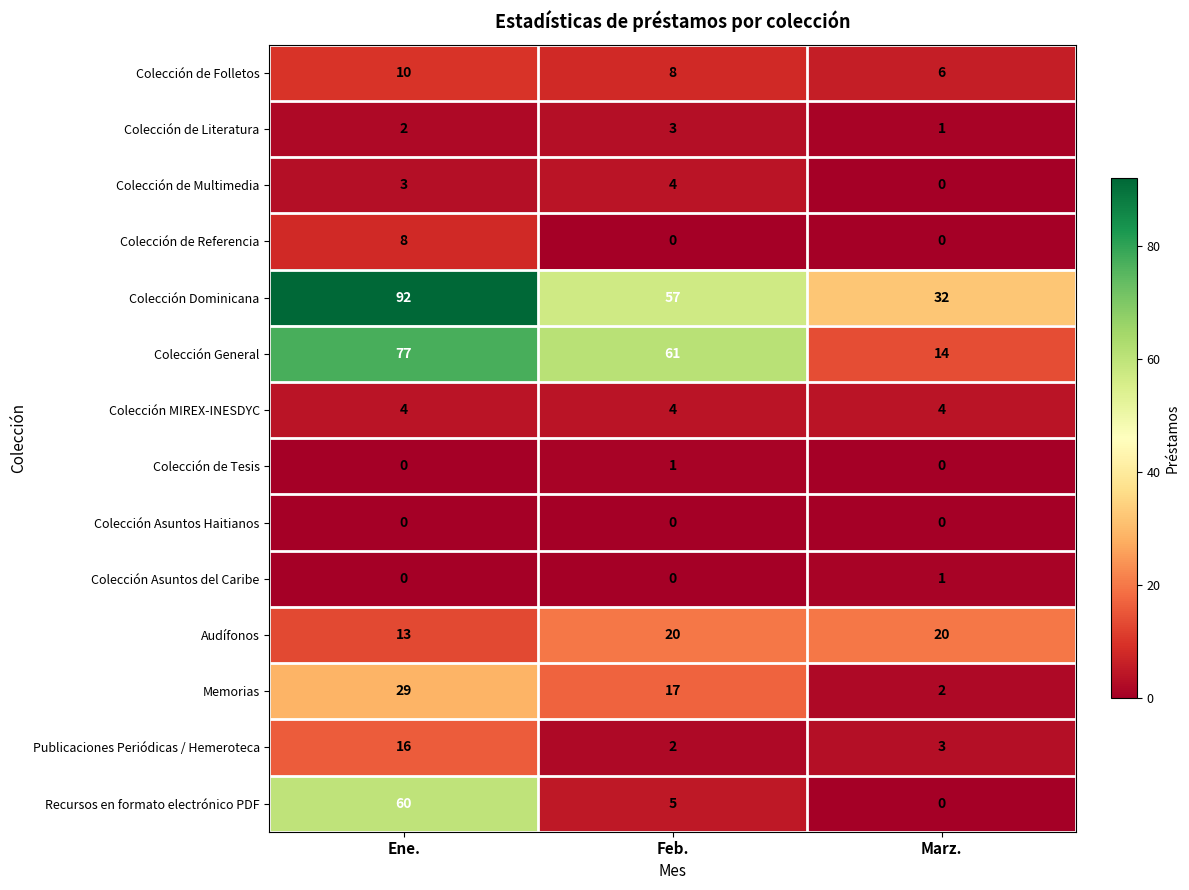

How many positive values does the Colección de Tesis series have?

1